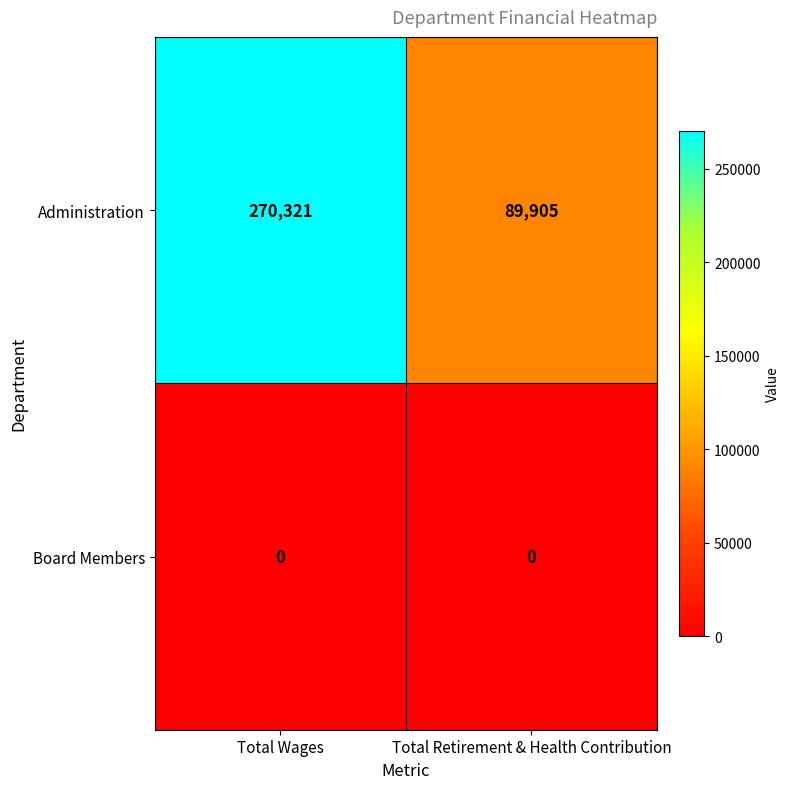

Which series has the largest total across all categories?

Administration